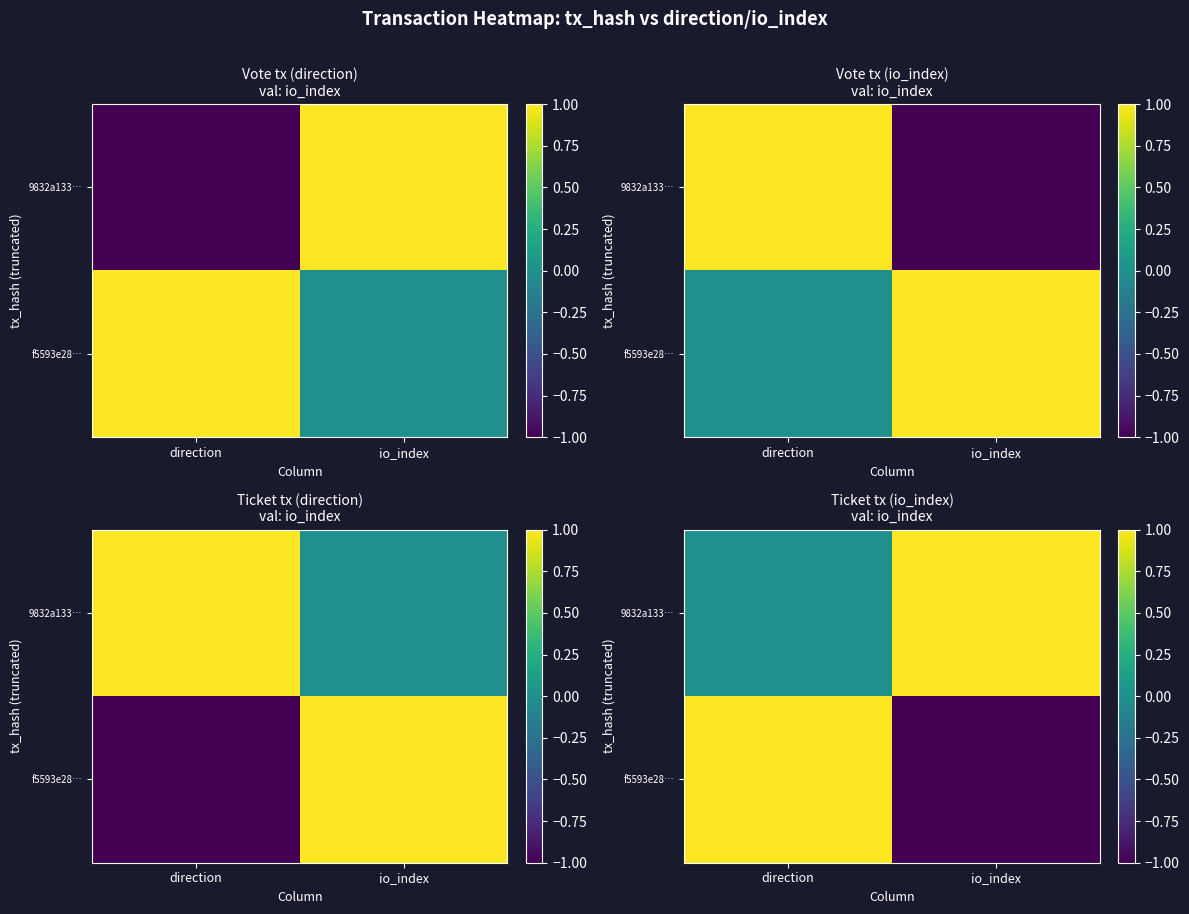

The f5593e28… series shows -1 at io_index. True or false?

False